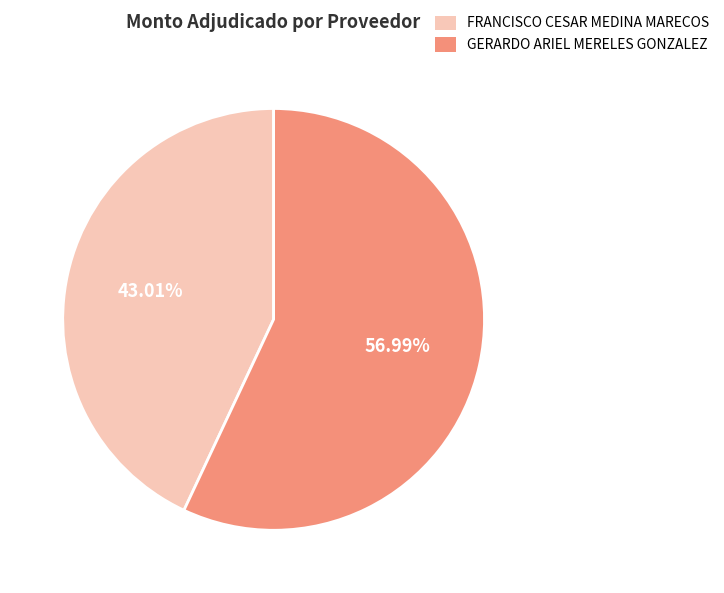

Between FRANCISCO CESAR MEDINA MARECOS and GERARDO ARIEL MERELES GONZALEZ, which is larger?

GERARDO ARIEL MERELES GONZALEZ